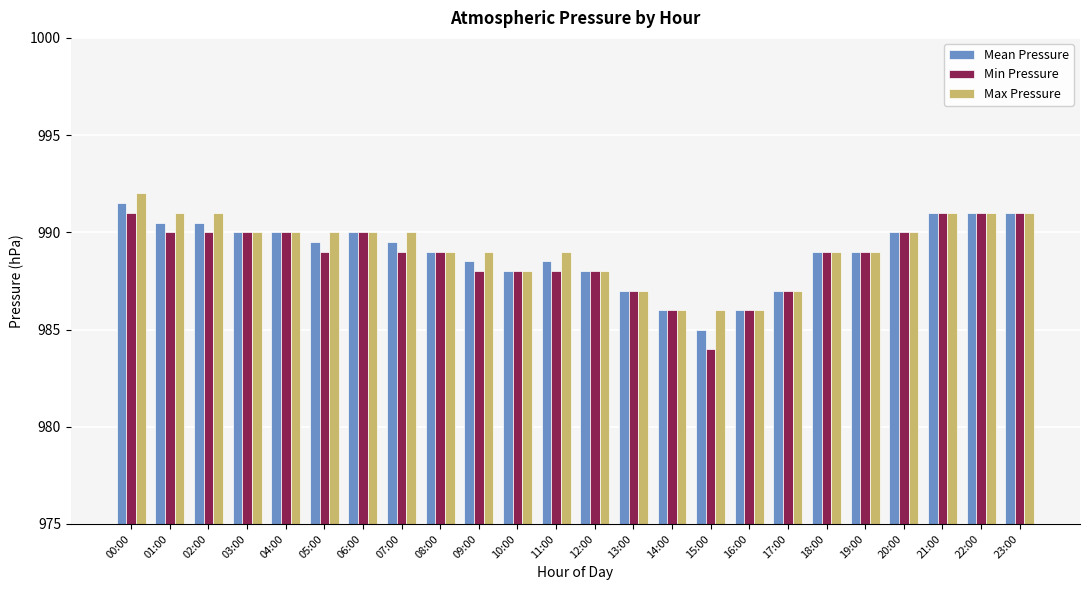

Which series has the largest range (max minus min)?

Min Pressure